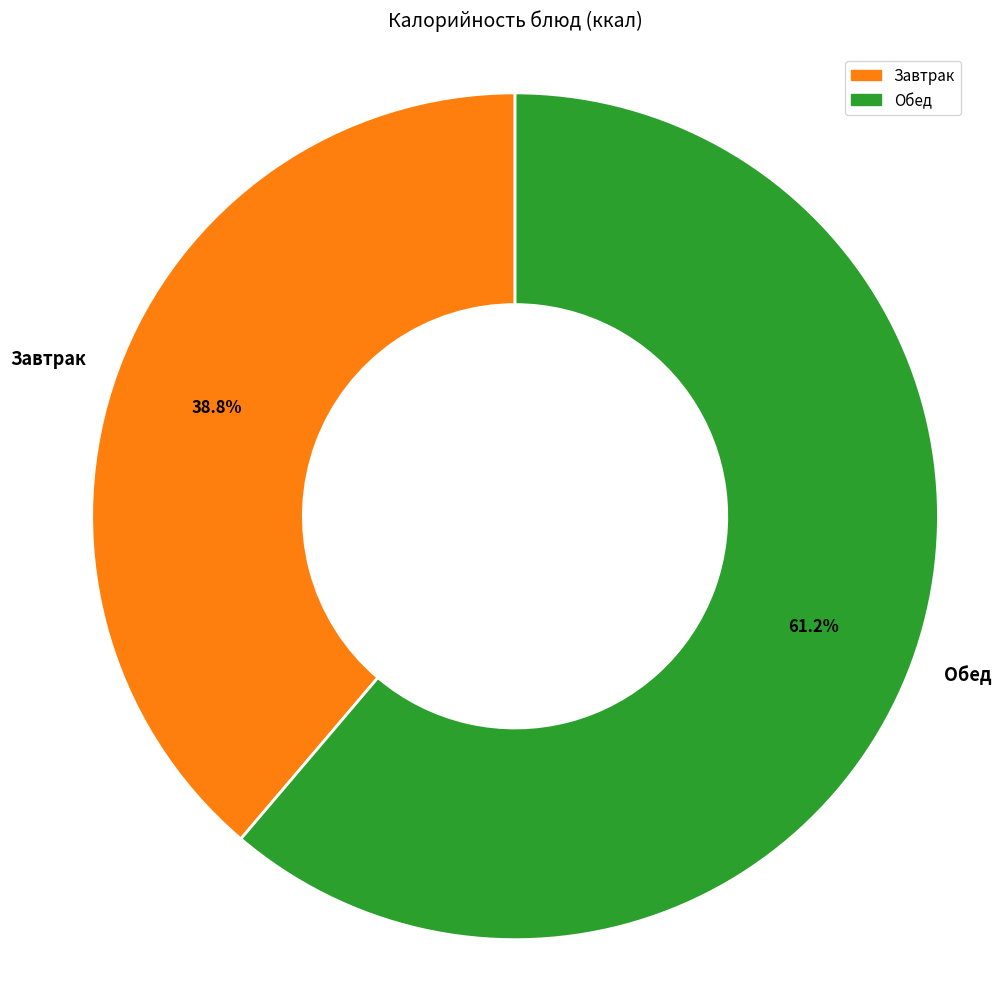

Do Обед and Завтрак together represent more than half of the pie?

Yes